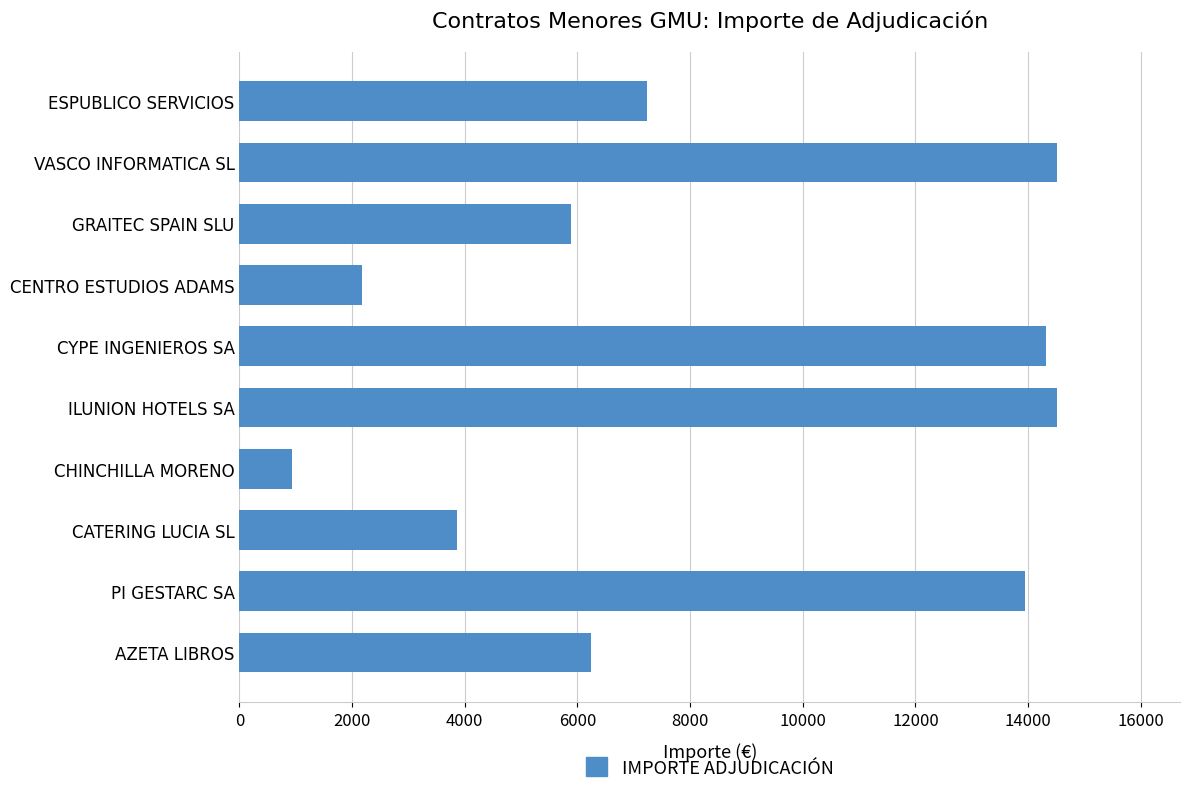

What is the ratio of the value at VASCO INFORMATICA SL to the value at CATERING LUCIA SL?

3.8